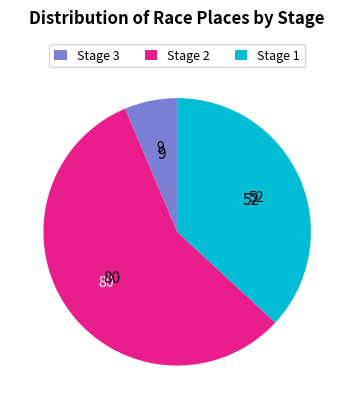

Is there any slice that represents more than half of the pie?

Yes